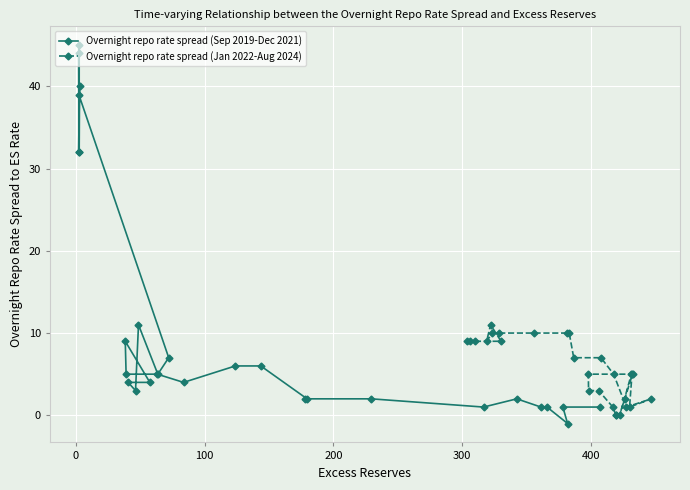

What is the difference between the second highest and minimum values in the Overnight repo rate spread (Jan 2022-Aug 2024) series?

10